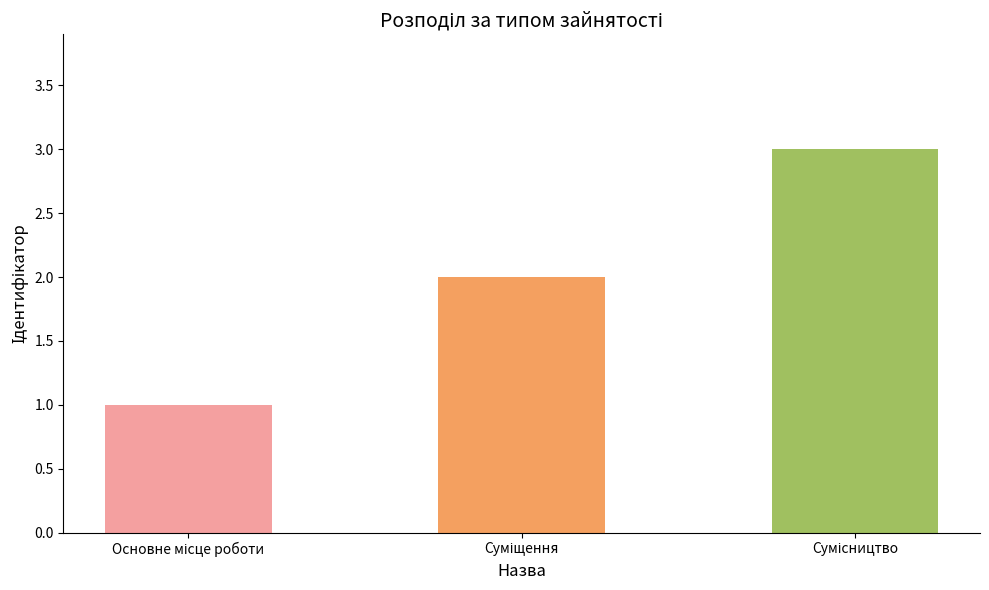

What is the maximum value shown in the chart?

3